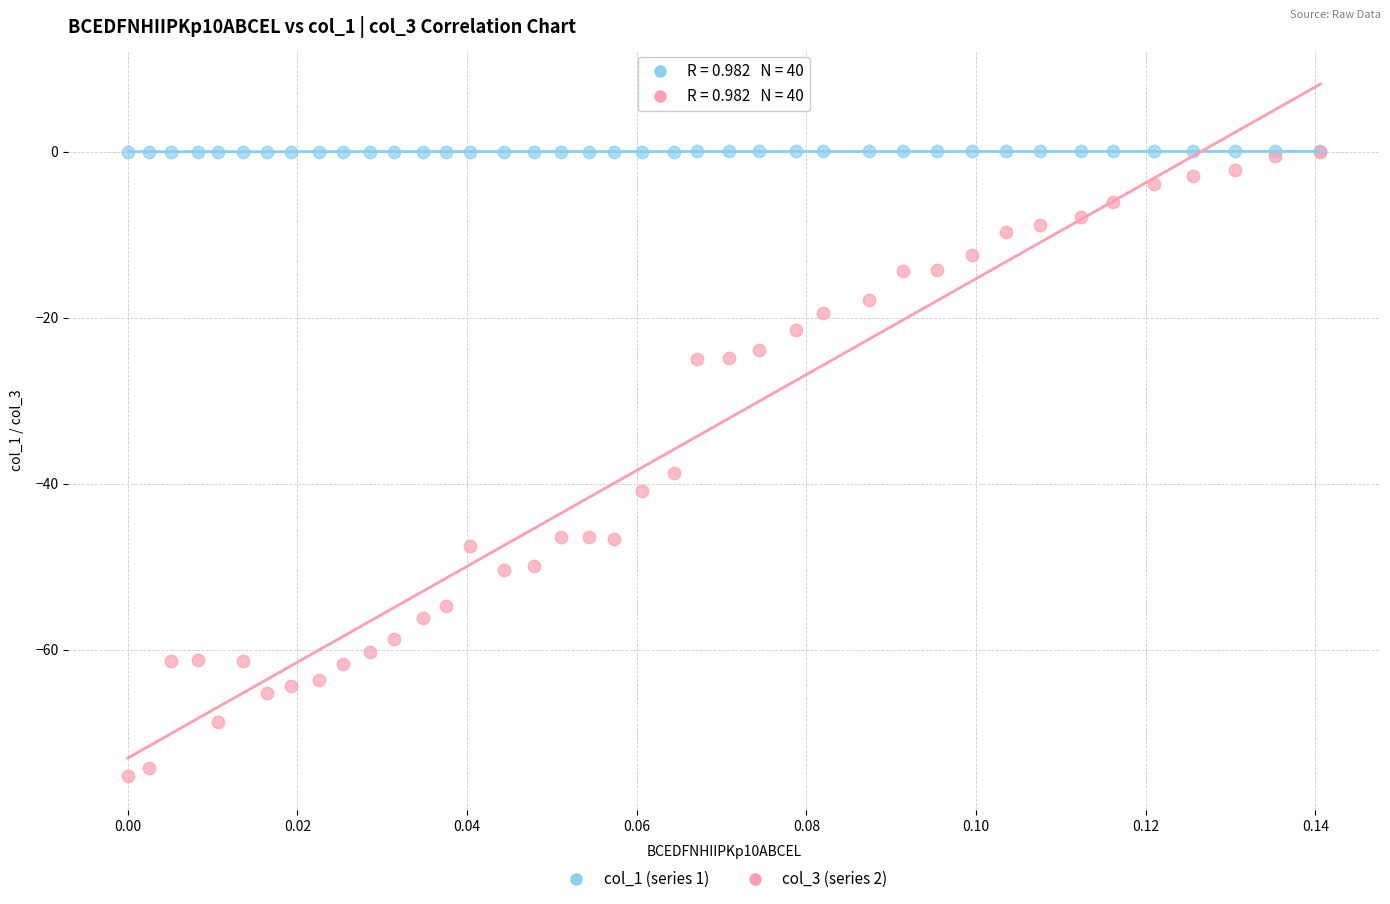

What are all the series names shown in the legend?

col_1 (series 1), col_3 (series 2)